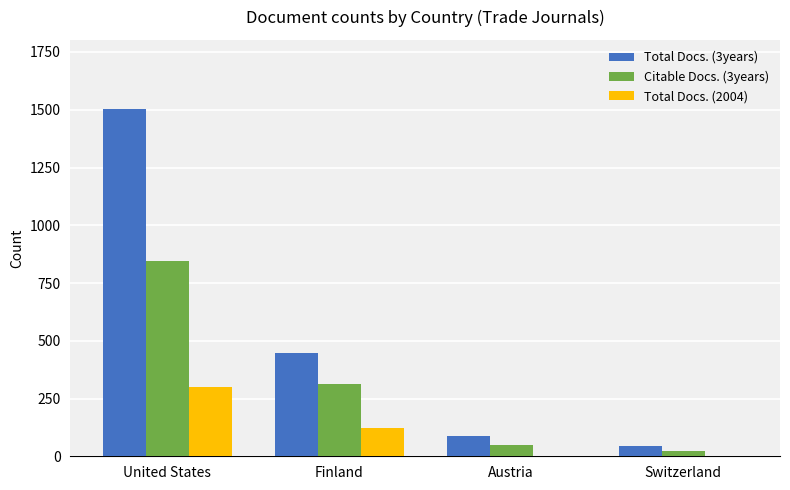

The Citable Docs. (3years) series shows 440 at United States. True or false?

False